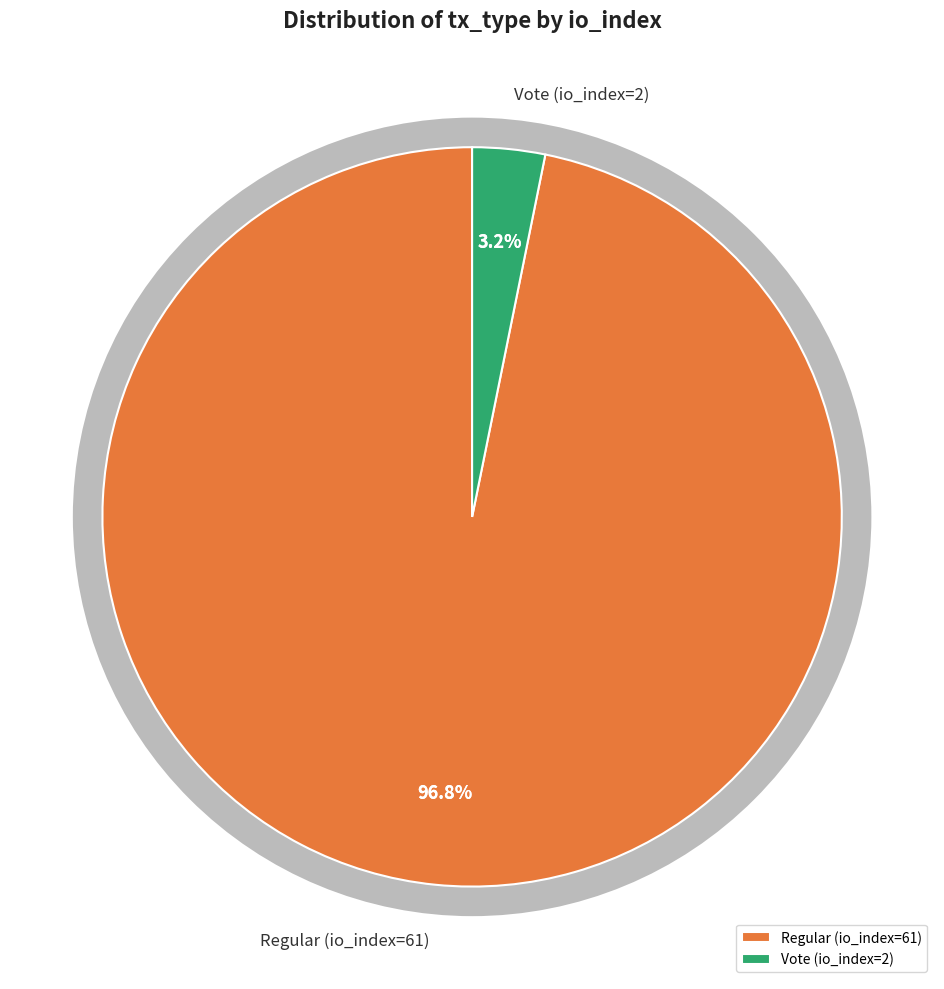

What is the change in value from Regular (io_index=61) to Vote (io_index=2)?

-59